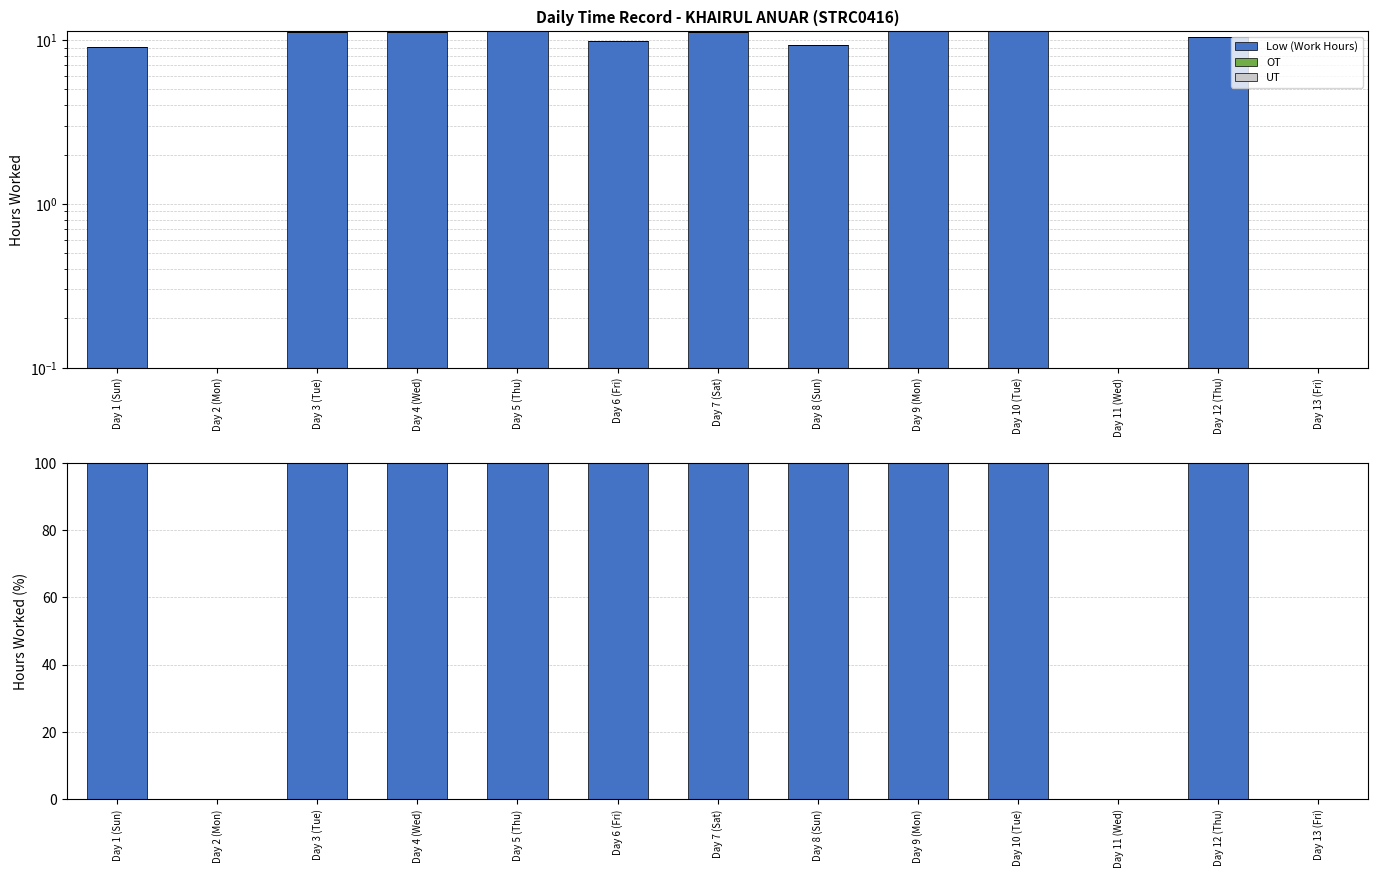

What are all the series names shown in the legend?

Low (Work Hours), OT, UT